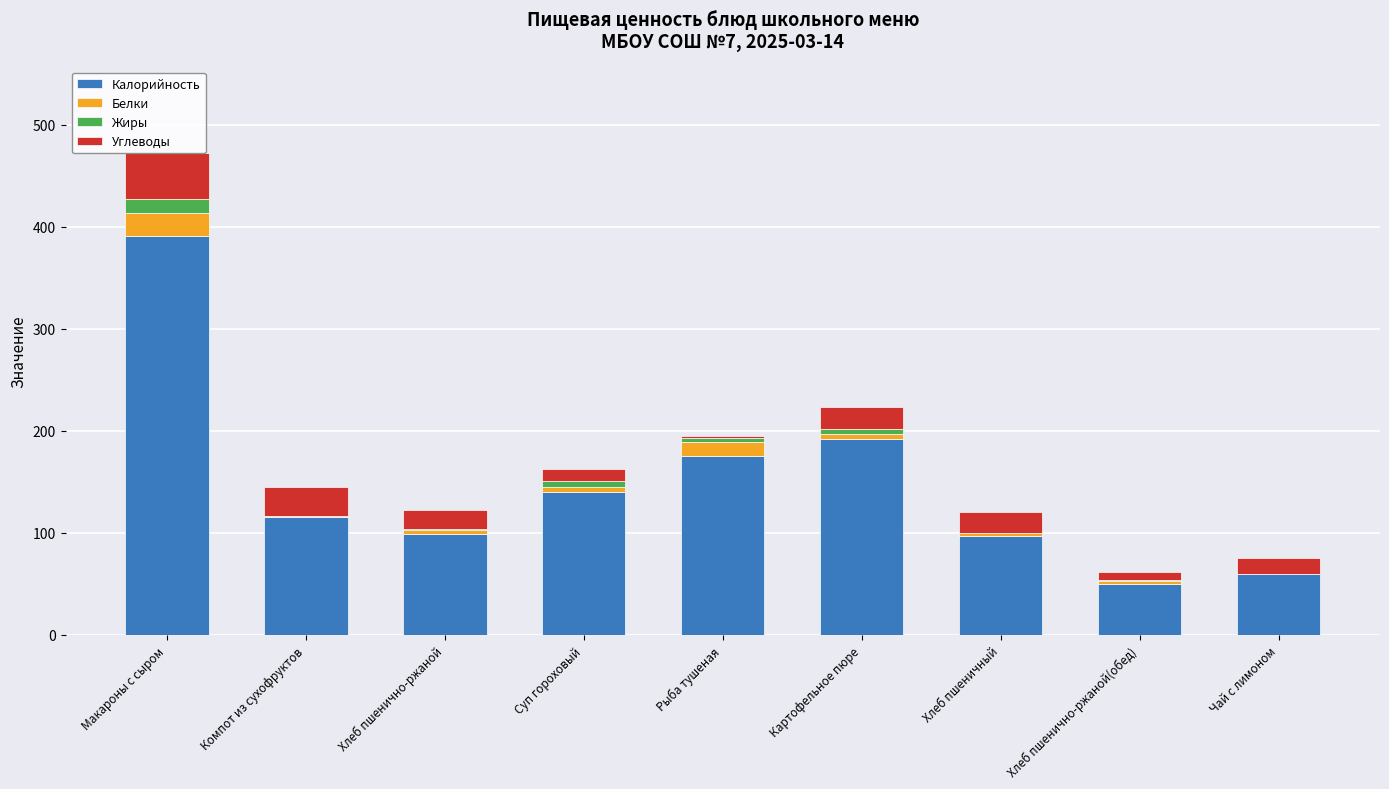

Are the bars grouped side by side (vs. stacked)?

No